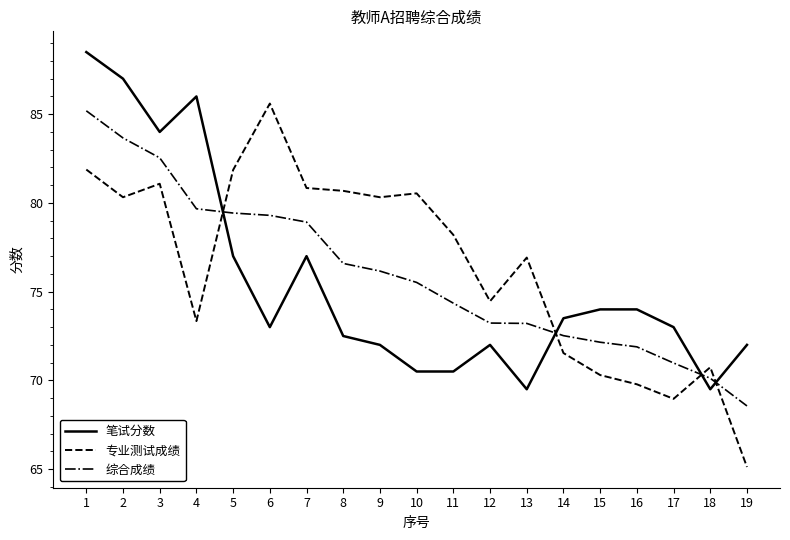

What is the minimum value for 综合成绩?

68.6